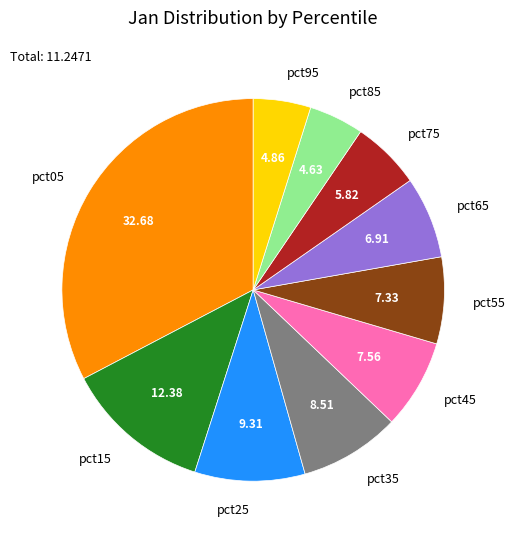

Does pct35 account for over 50% of the chart?

No